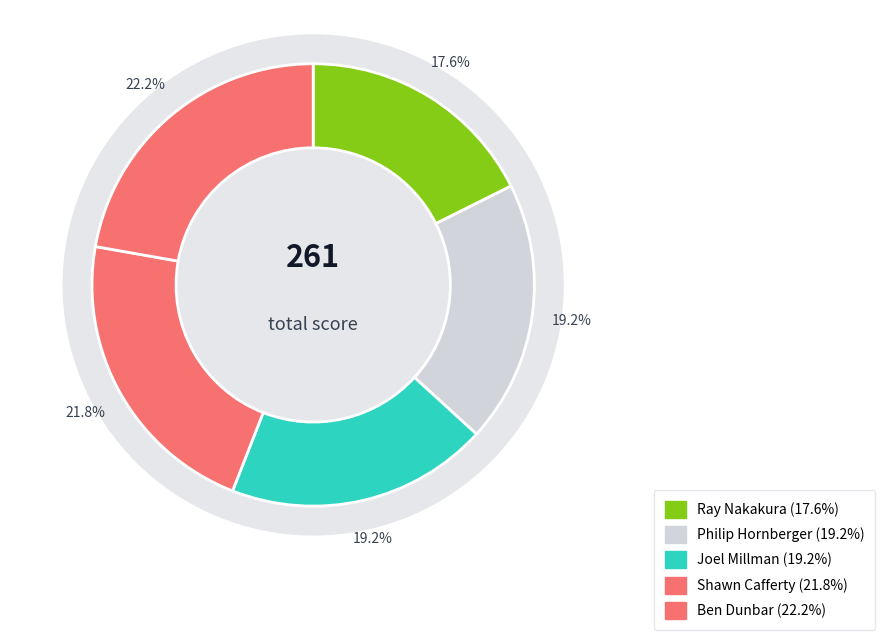

How many segments does this pie chart have?

5